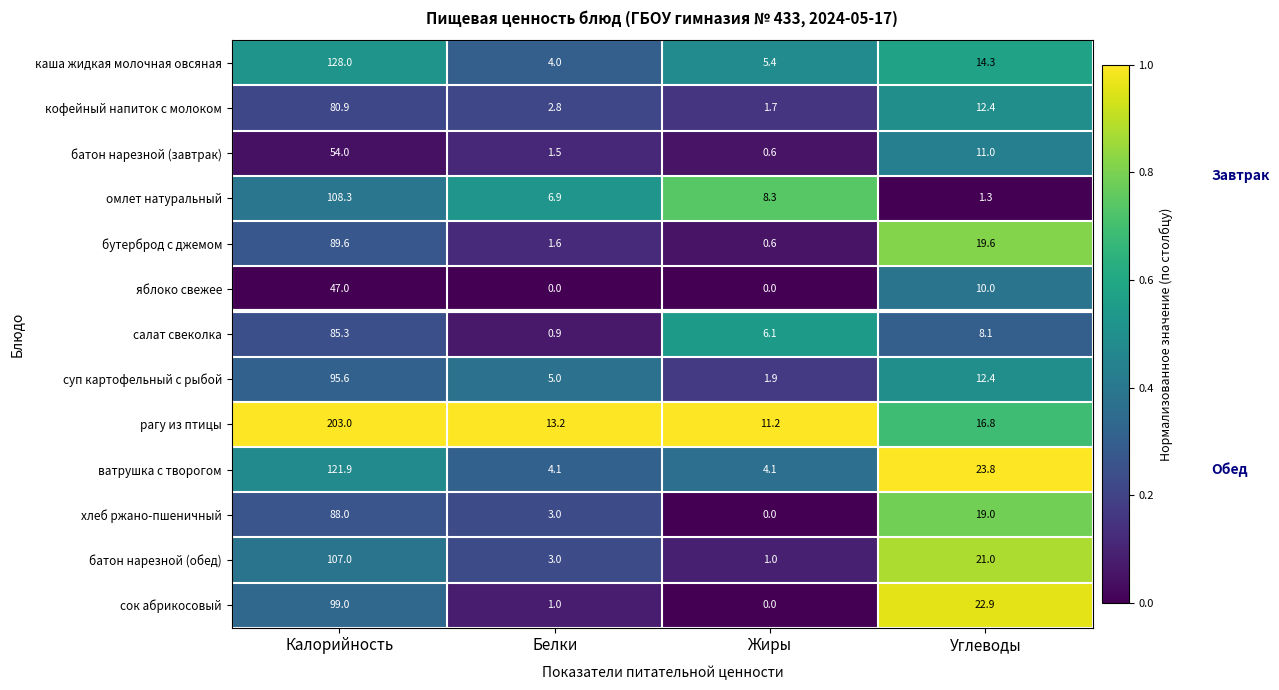

What is the highest value of the хлеб ржано-пшеничный series?

88.0